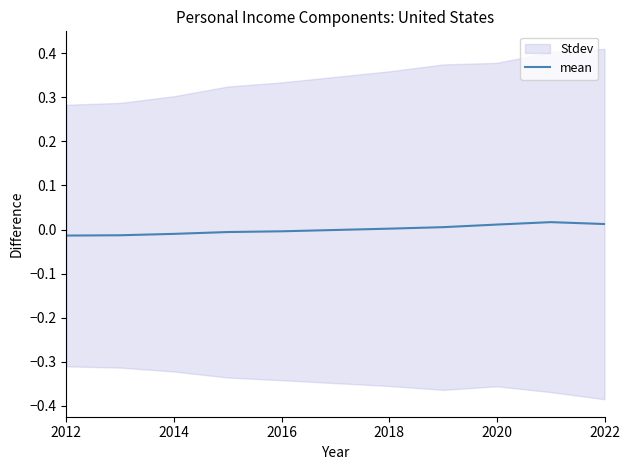

Does the chart have visible grid lines?

No